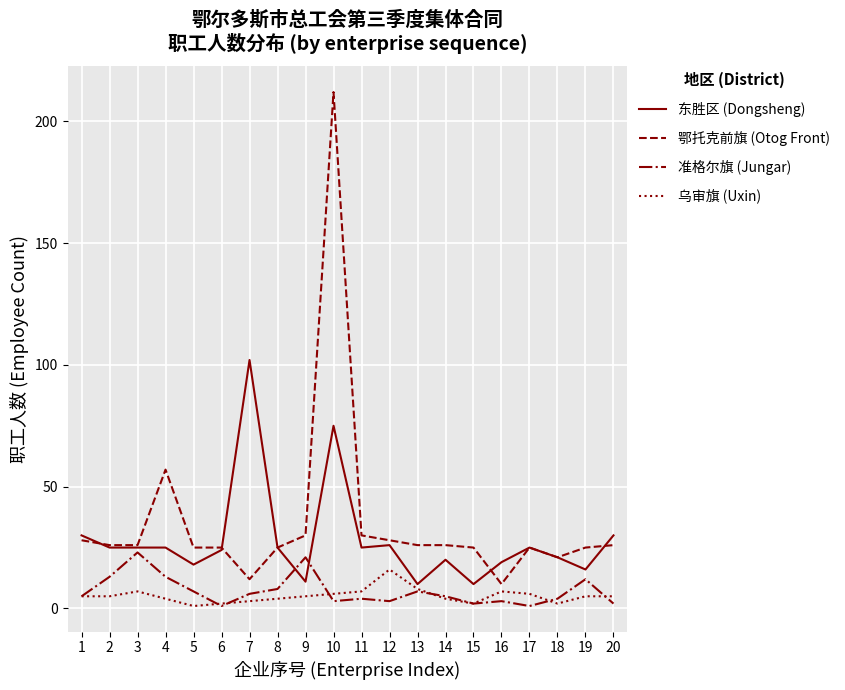

At which label does 准格尔旗 (Jungar) reach its peak?

3